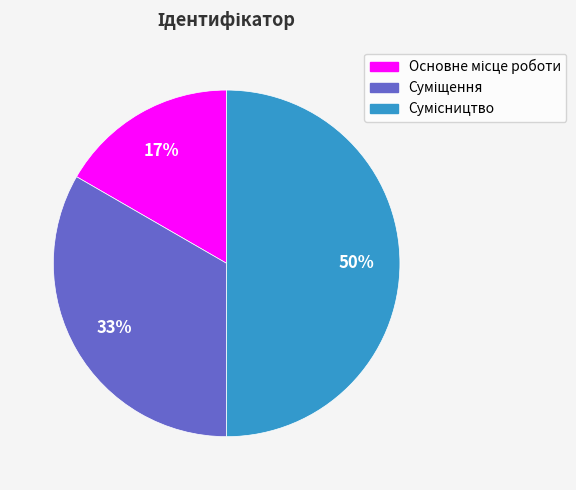

To the nearest percent, what is the difference between the largest and smallest slice percentages?

33%